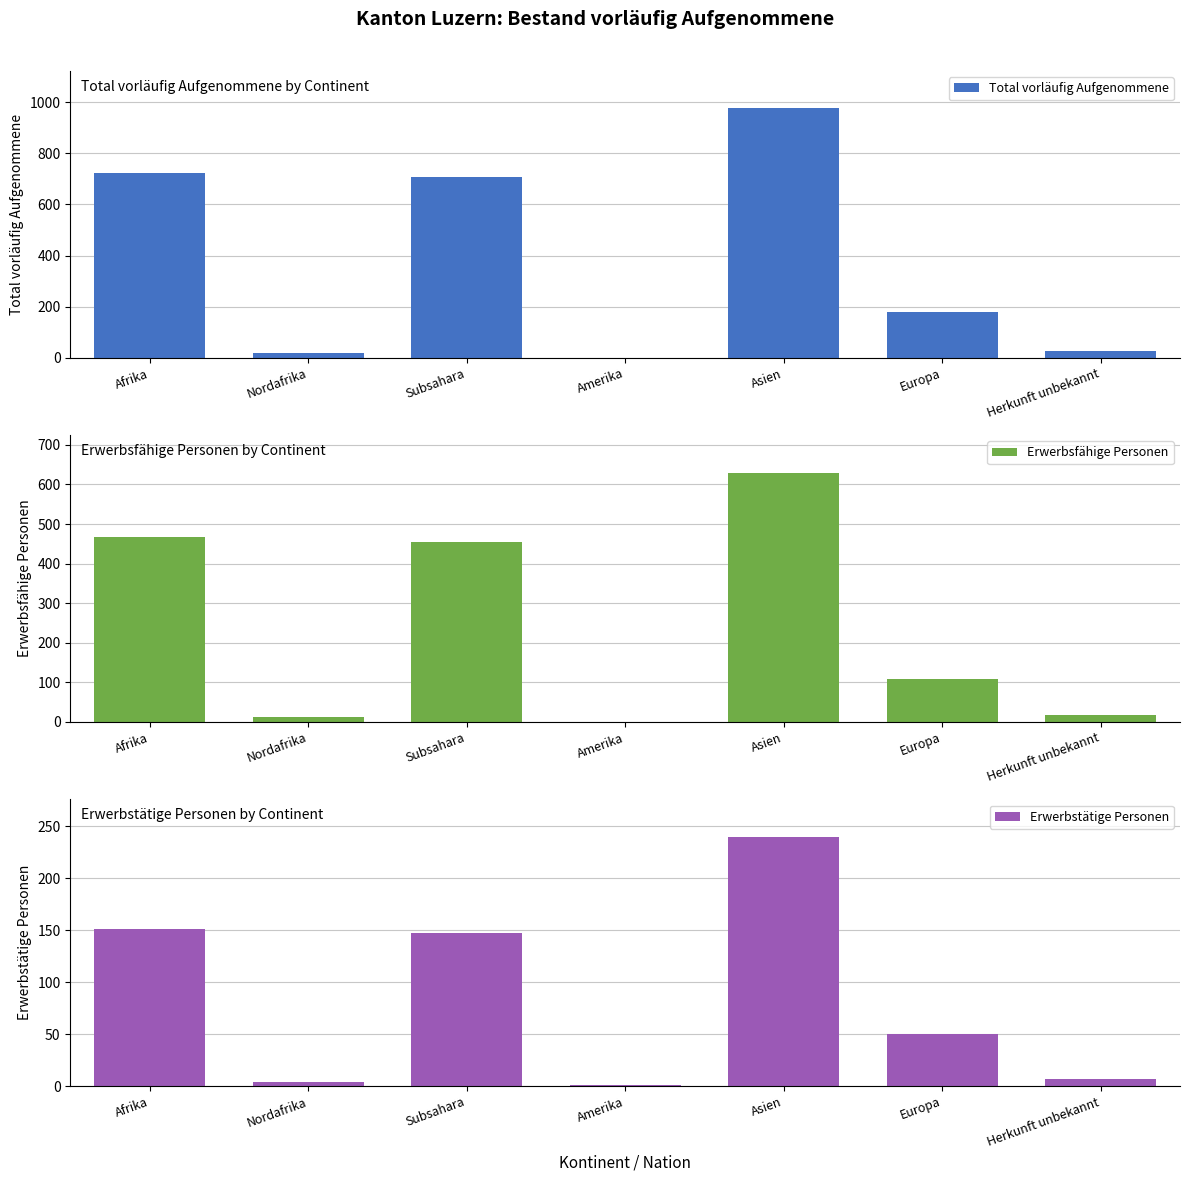

What is the minimum value for Erwerbsfähige Personen?

1